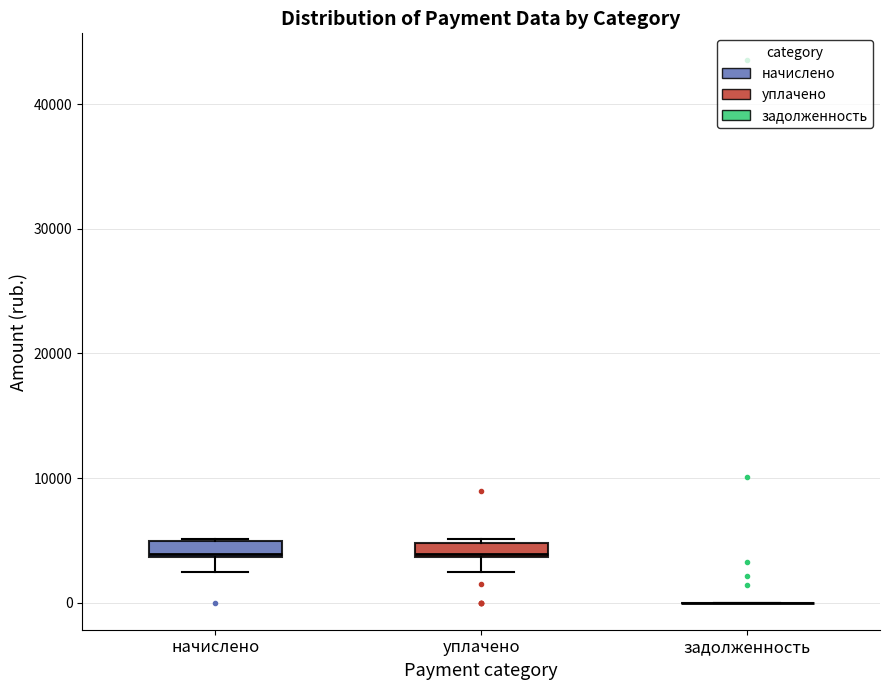

Where is the upper edge of the box for уплачено on the y-axis? The values are not printed on the chart, so give them approximately, as read against the axis.

5000